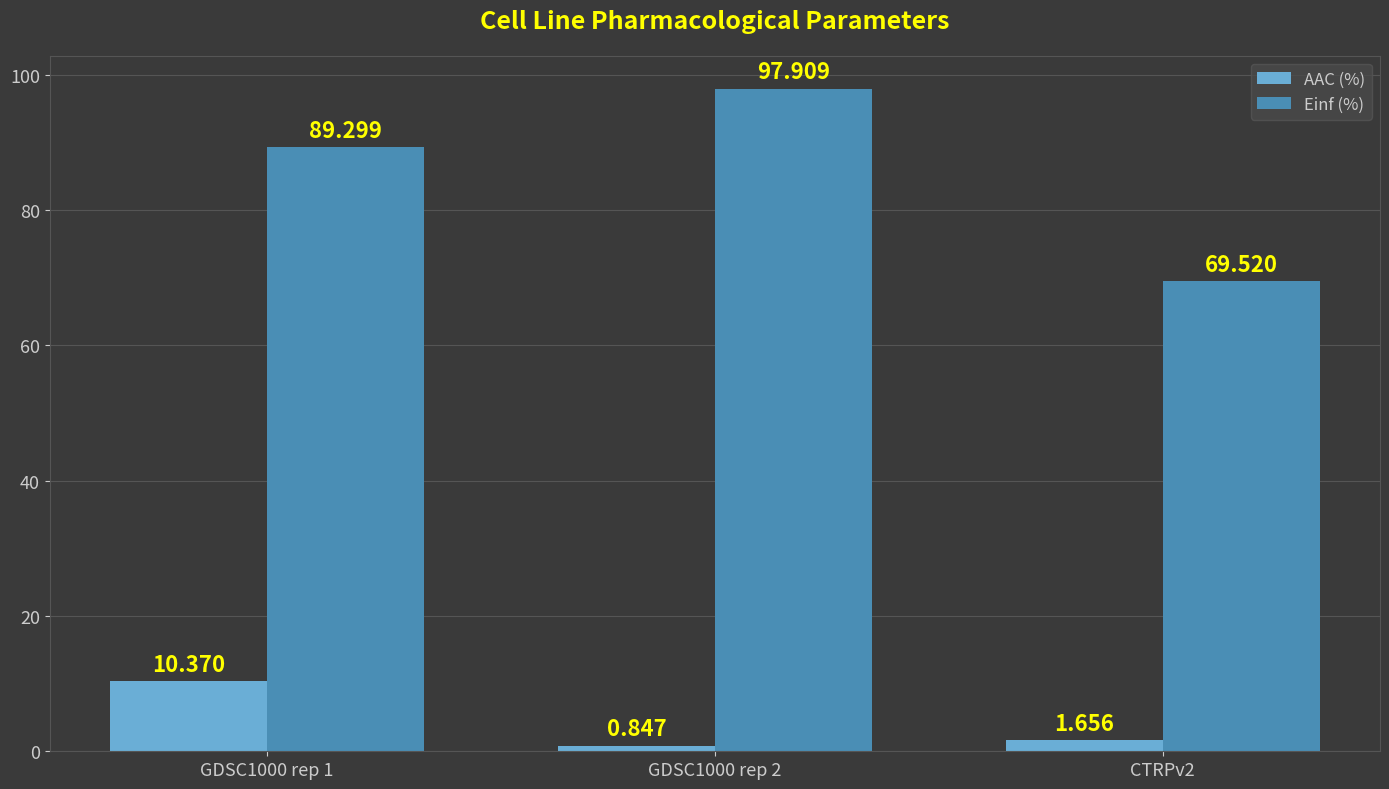

What is the value of the Einf (%) bar at the 1st from the left?

89.3